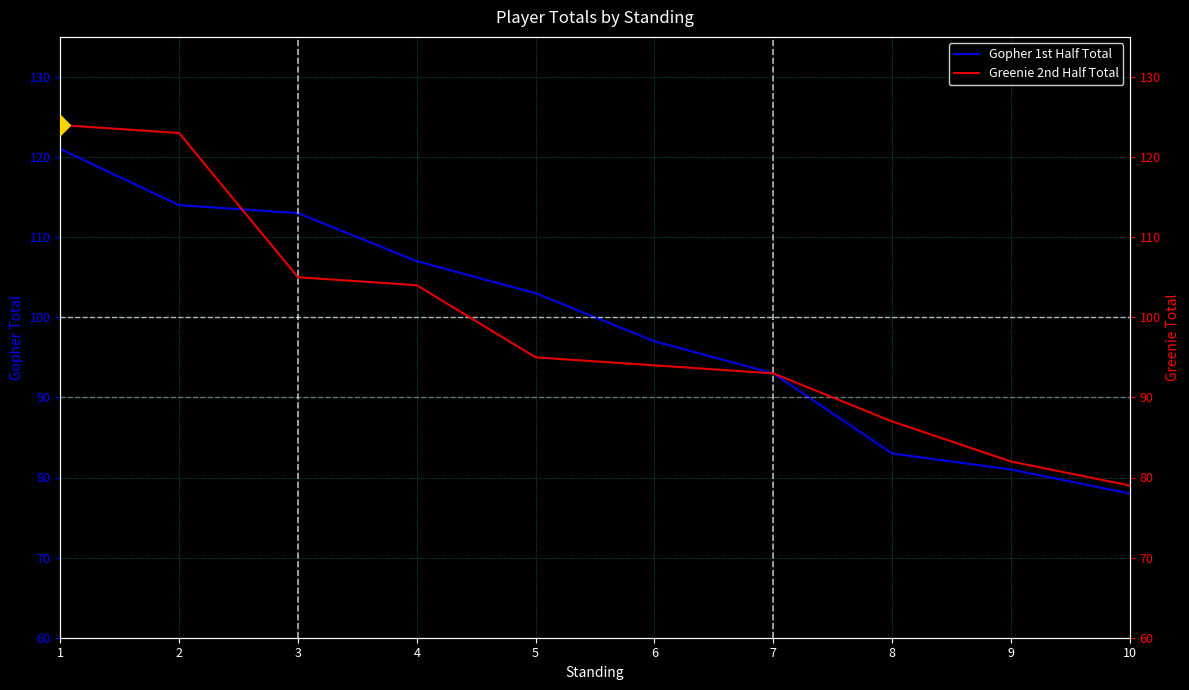

What is the difference between the maximum and minimum values in the Gopher 1st Half Total series?

43